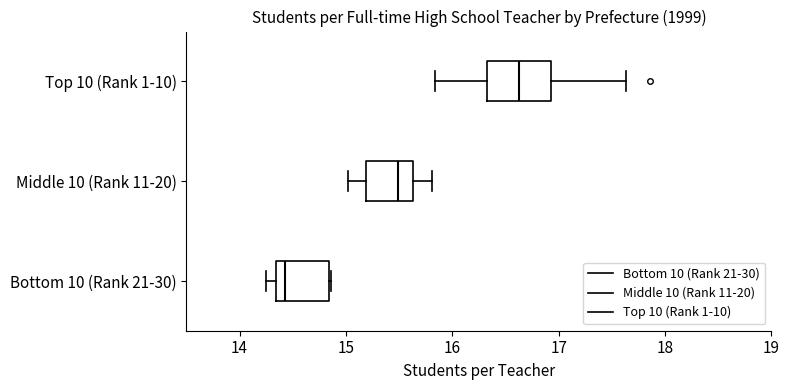

Reading bottom to top, read every box against the x-axis: the position of its median line, the range the box covers, and the ends of its whiskers. The values are not printed on the chart, so give them approximately, as read against the axis.

Bottom 10 (Rank 21-30): median 14.4, box 14.3 to 14.8, whiskers 14.3 (just left of the box's left edge) to 14.9
Middle 10 (Rank 11-20): median 15.5, box 15.2 to 15.6, whiskers 15.0 to 15.8
Top 10 (Rank 1-10): median 16.6, box 16.3 to 16.9, whiskers 15.8 to 17.6